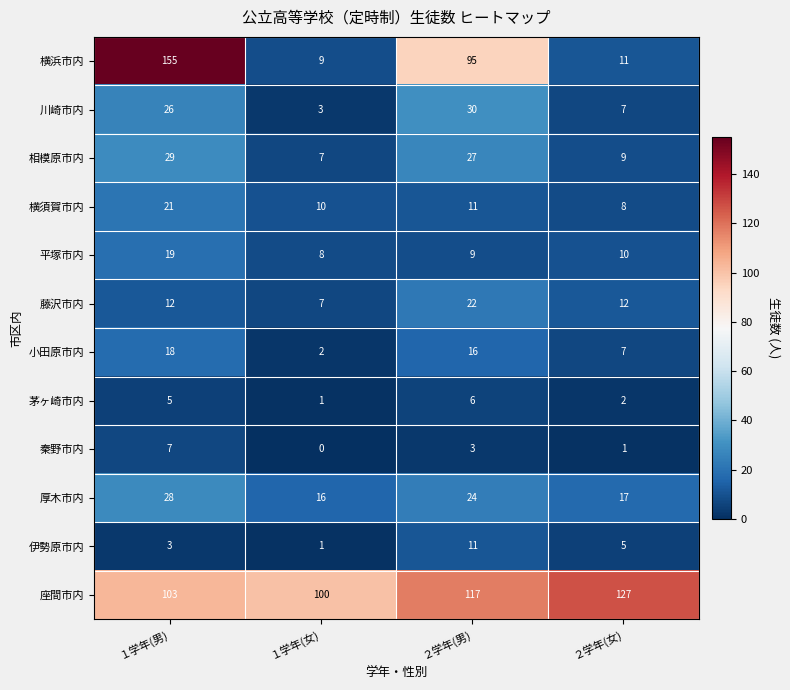

What is the spread (max minus min) of values at １学年(男)?

152